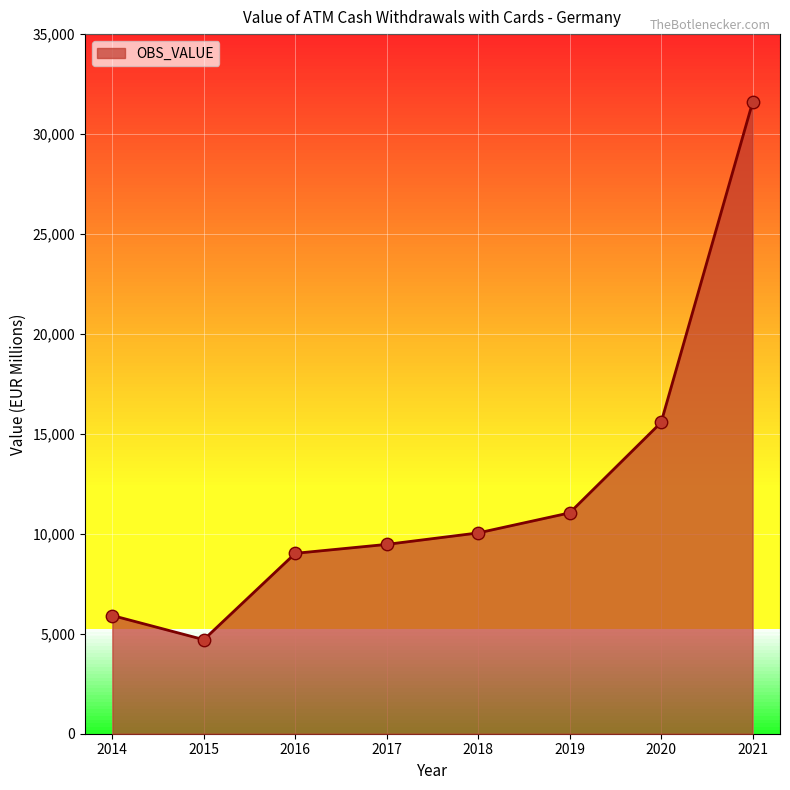

Approximately how many times larger is the value at 2015 compared to 2020?

0.3